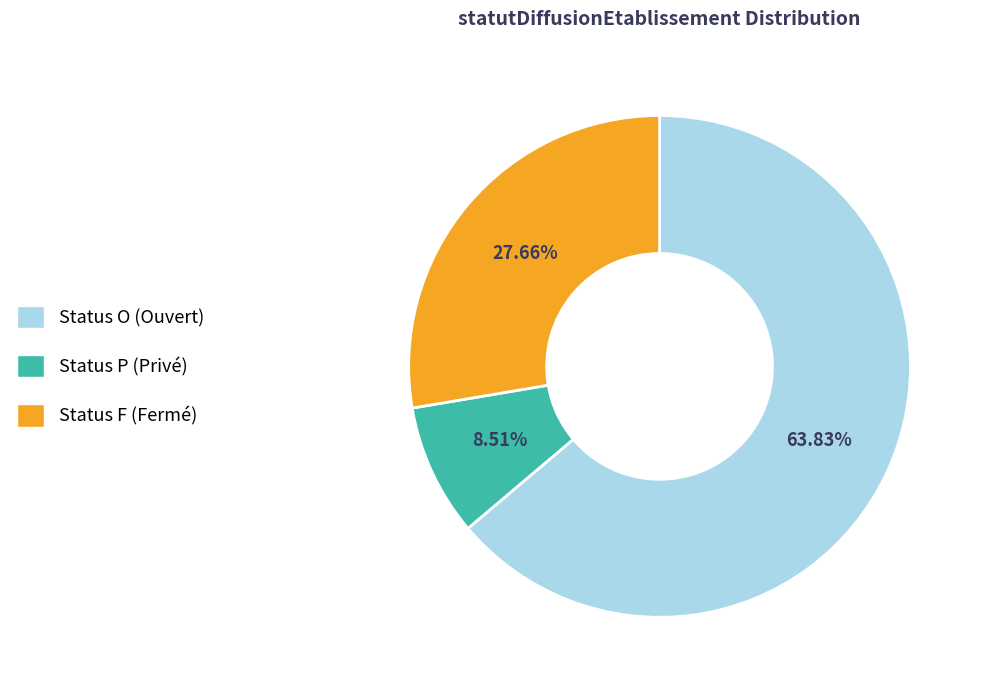

Does any single category account for the majority?

Yes